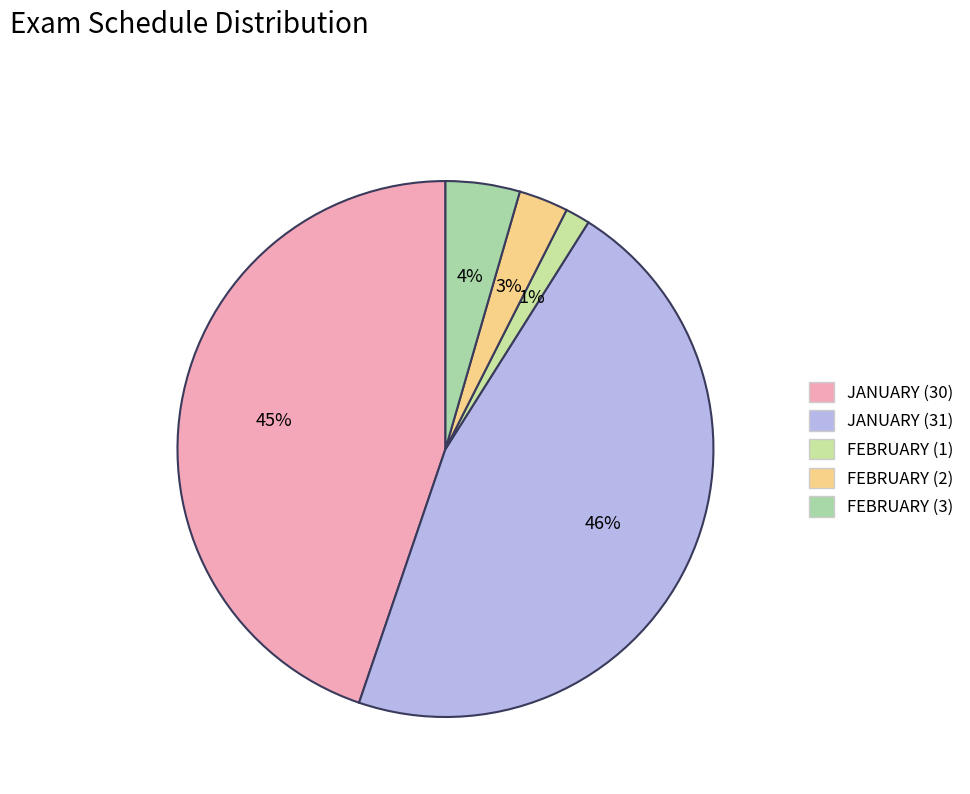

Count the number of slices in the pie.

5